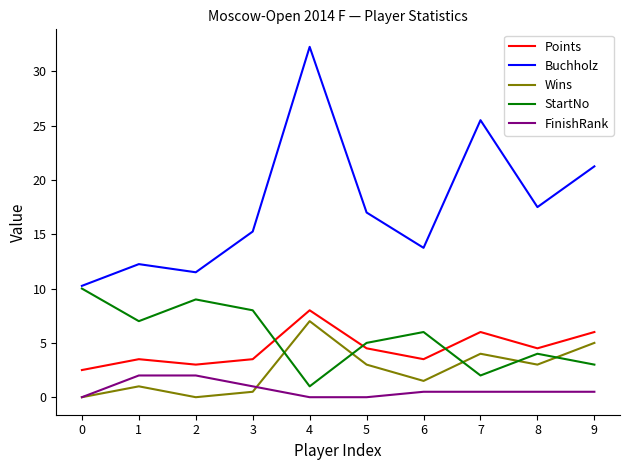

Is the value of Points at 8 greater than the value of FinishRank at 2?

Yes